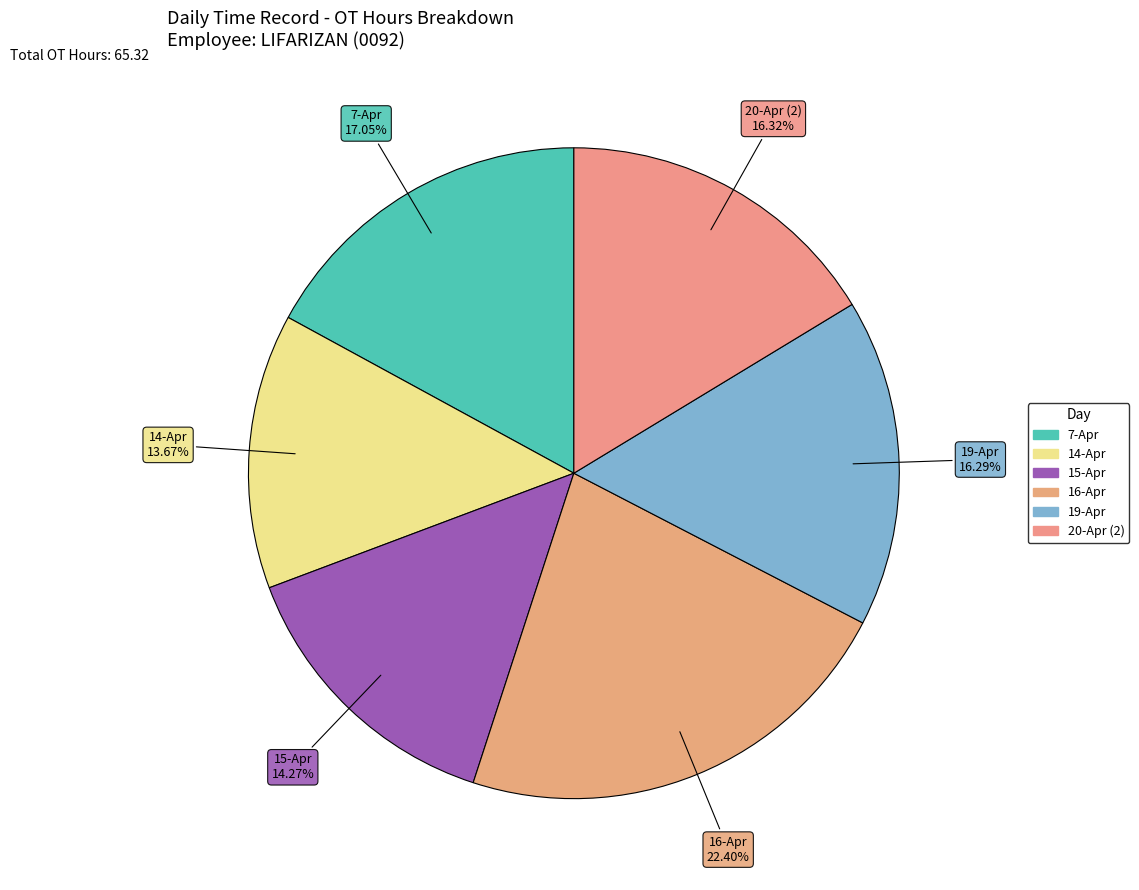

Count the number of slices in the pie.

6